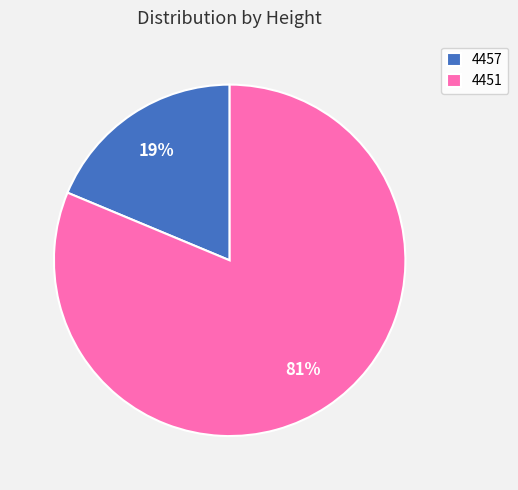

To the nearest percent, what portion does 4451 represent?

81%